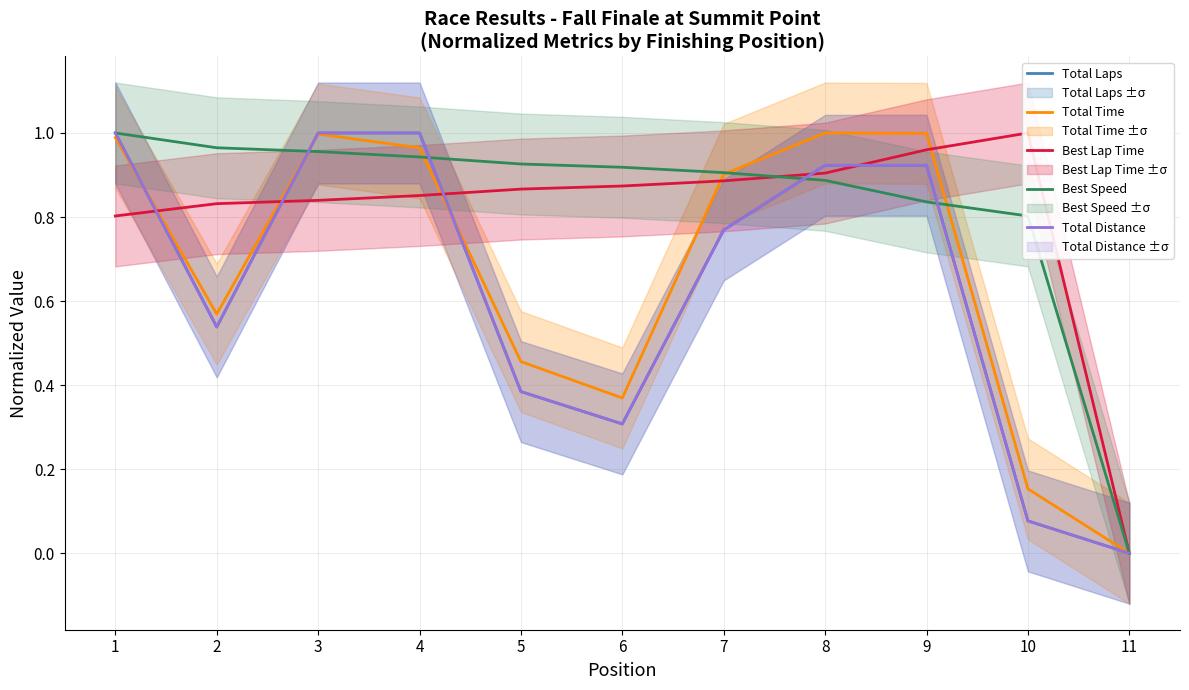

Which has a higher value, 5 or 4?

4